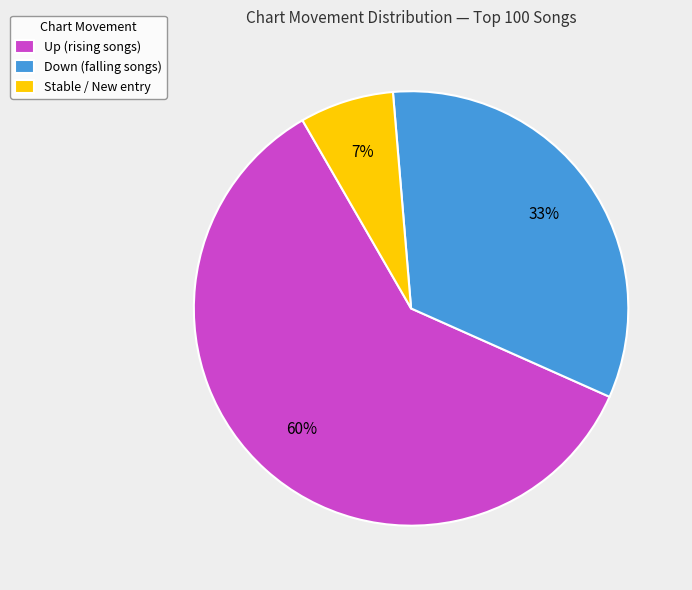

Combined, do Down (falling songs) and Up (rising songs) account for over 50%?

Yes